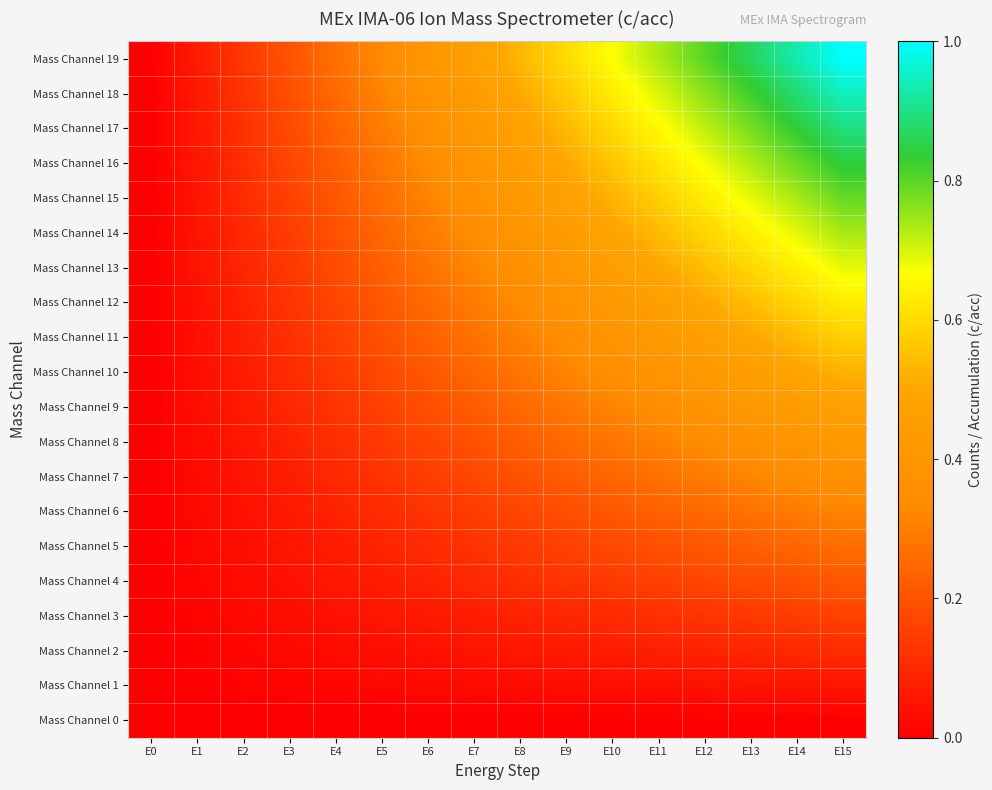

What is the total value across all series at E8?

5.3